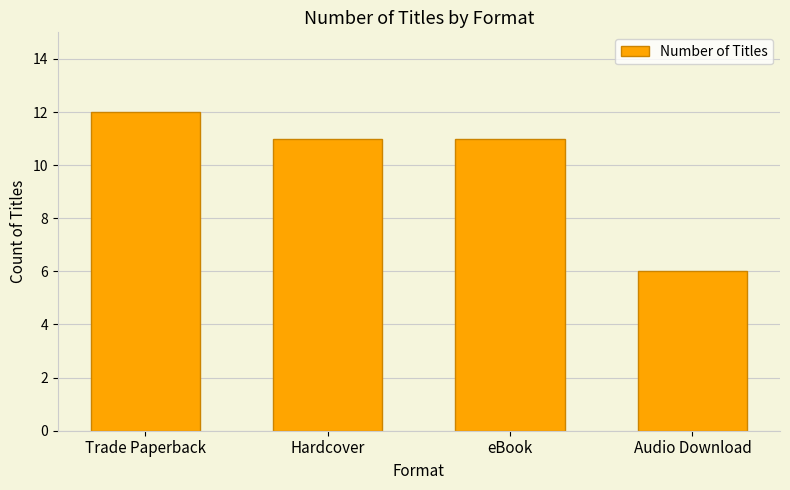

Does the chart contain stacked bars?

No